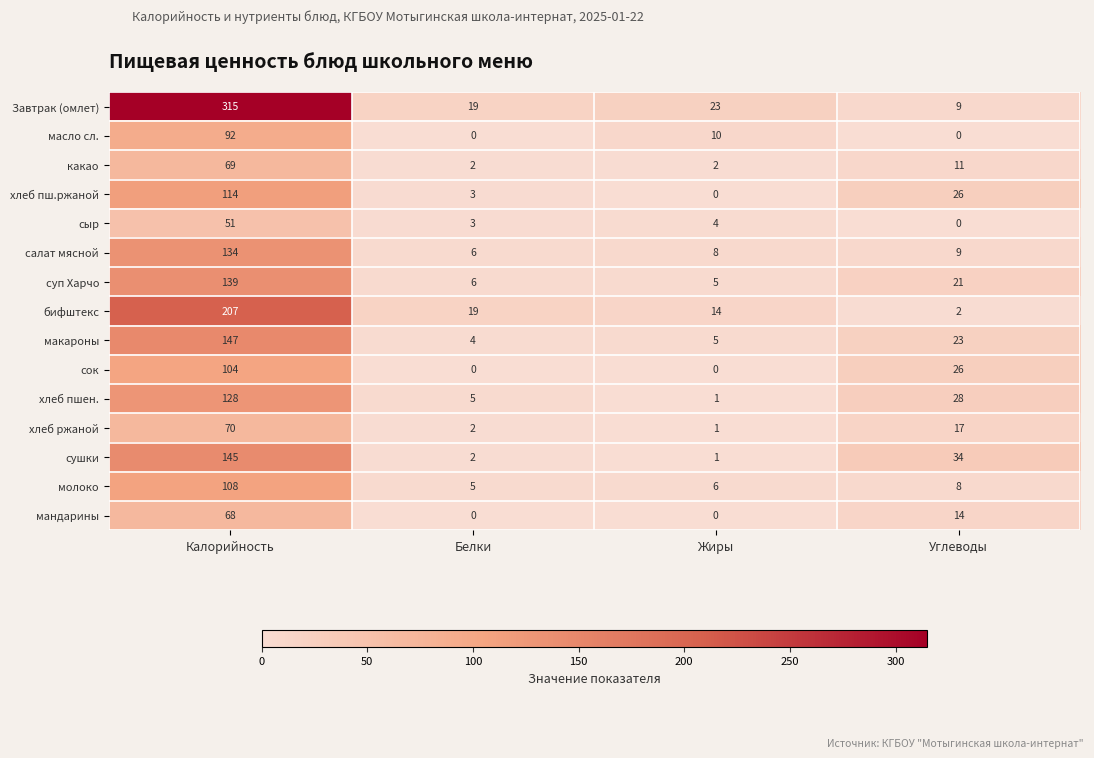

True or false: масло сл. has a value of 139 at Калорийность.

False